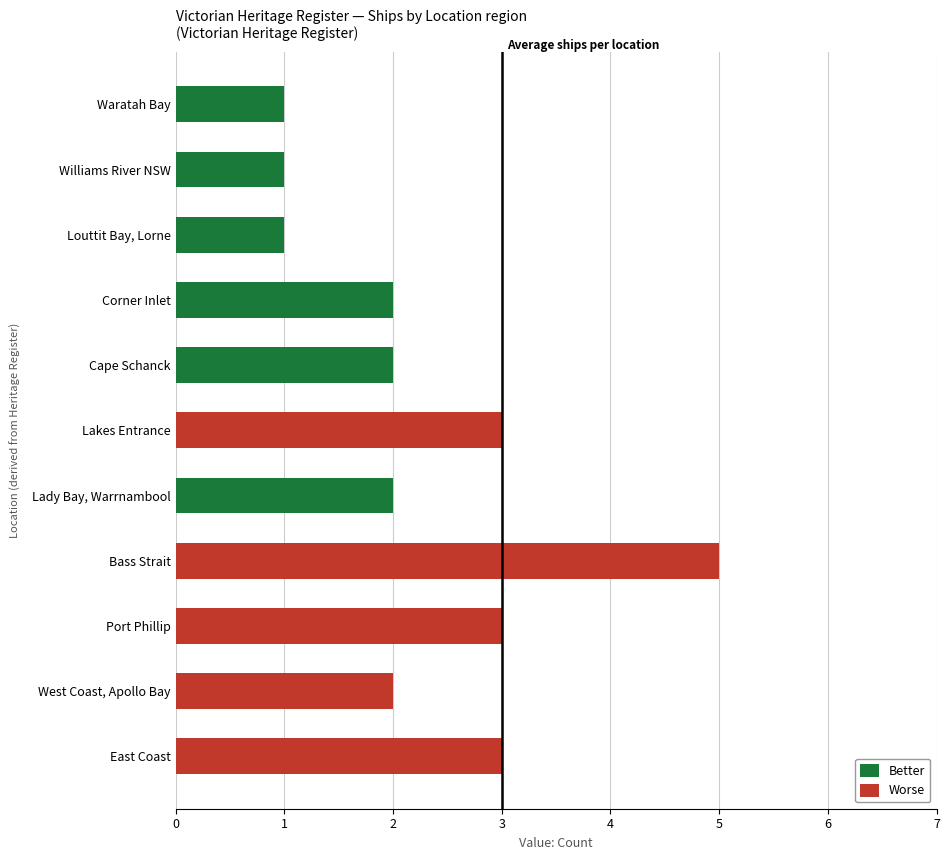

How many bars are there in total?

11